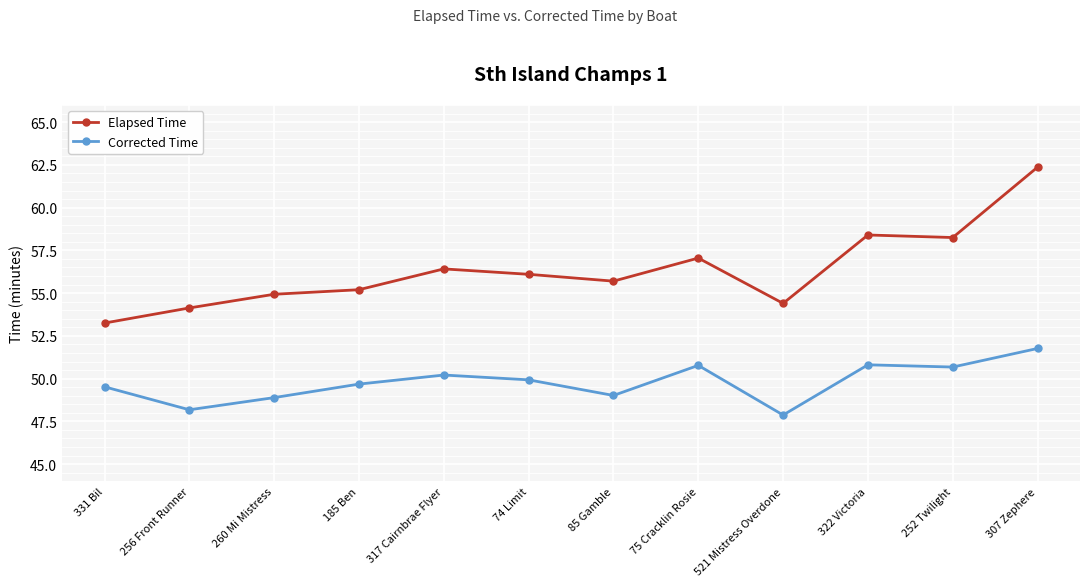

True or false: Corrected Time has a value of 49.9 at 74 Limit.

True